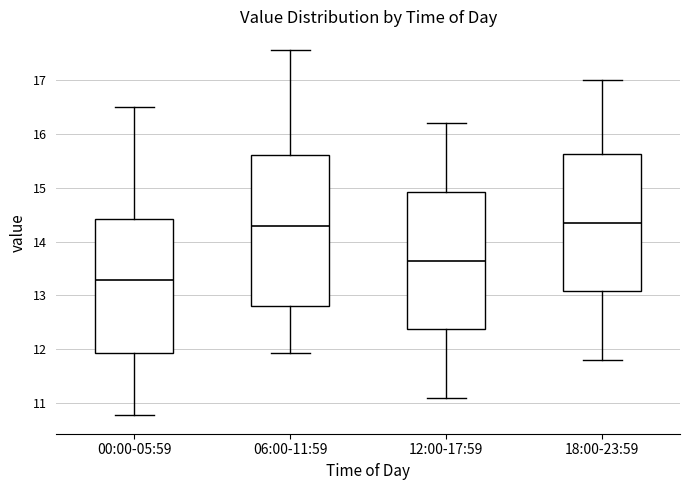

Reading left to right, transcribe this box plot: for each box, give where its median line is, the range the box spans, and where its two whiskers end, as read against the y-axis. The values are not printed on the chart, so give them approximately, as read against the axis.

00:00-05:59: median 13.3, box 11.9 to 14.4, whiskers 10.8 to 16.5
06:00-11:59: median 14.3, box 12.8 to 15.6, whiskers 11.9 to 17.6
12:00-17:59: median 13.7, box 12.4 to 14.9, whiskers 11.1 to 16.2
18:00-23:59: median 14.4, box 13.1 to 15.6, whiskers 11.8 to 17.0